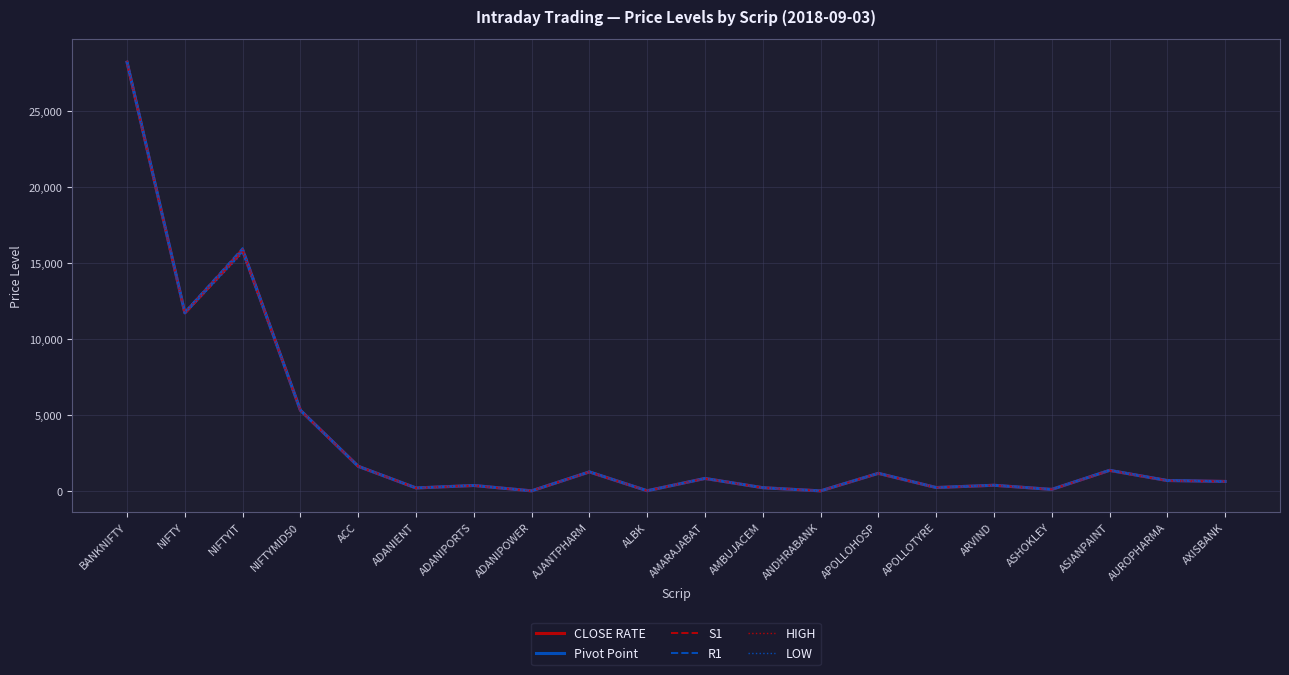

True or false: HIGH and LOW cross at least once.

False